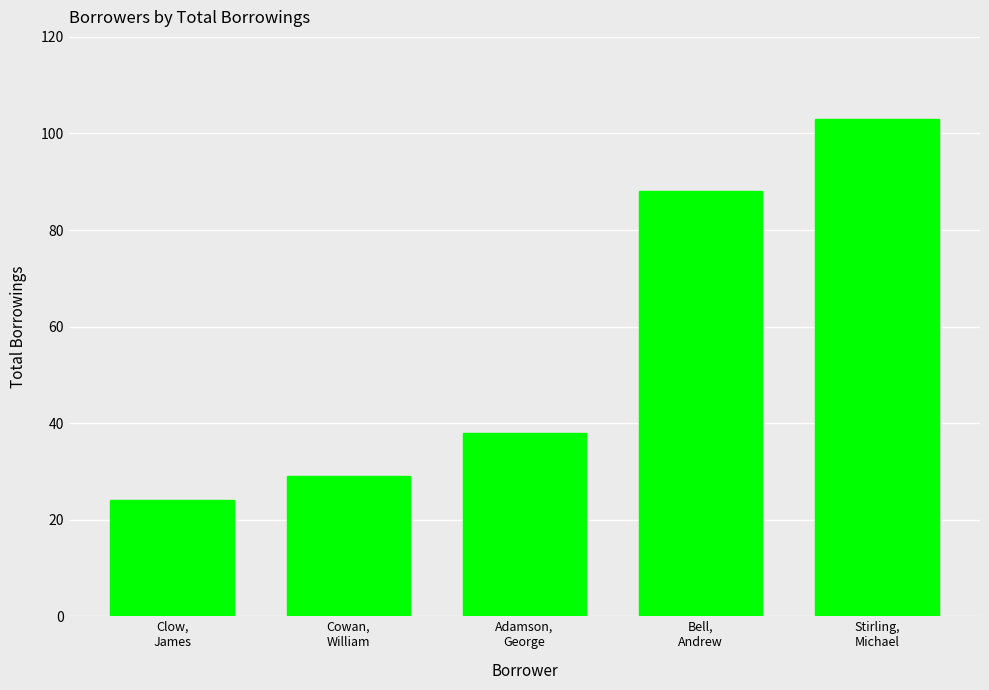

The value at Bell,
Andrew is 127. True or false?

False